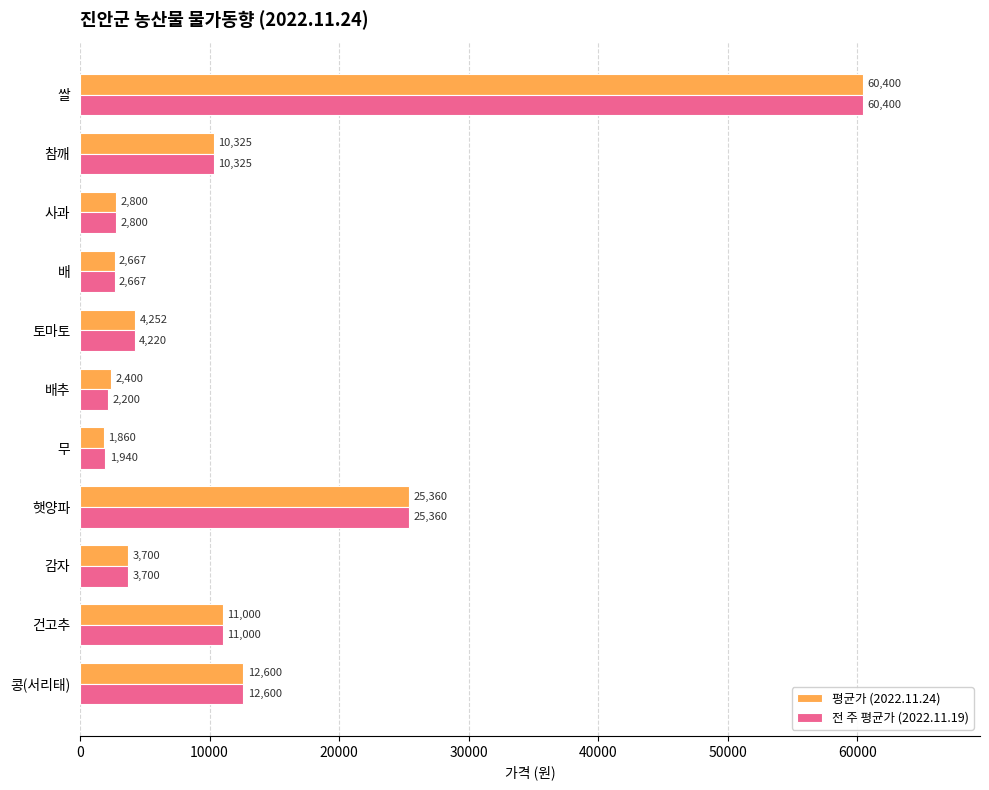

At which category is the sum across all series the highest?

쌀